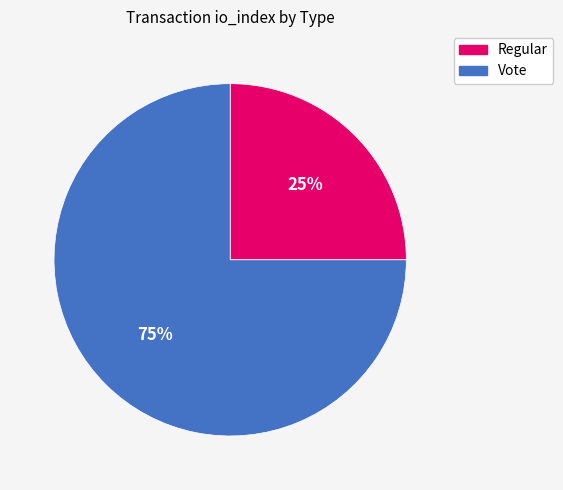

Is it true that Vote is 75% of the pie?

True